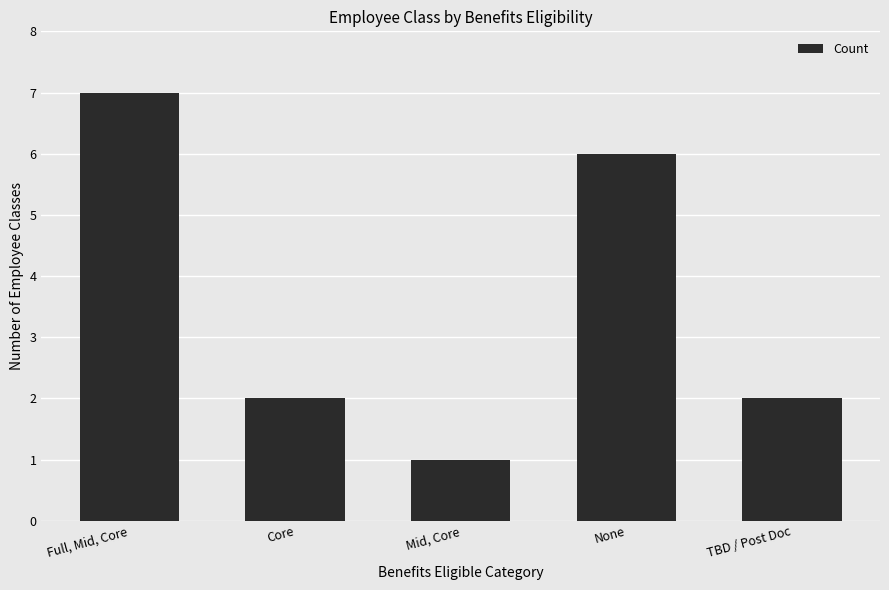

Is it true that the value at Full, Mid, Core is 2?

False